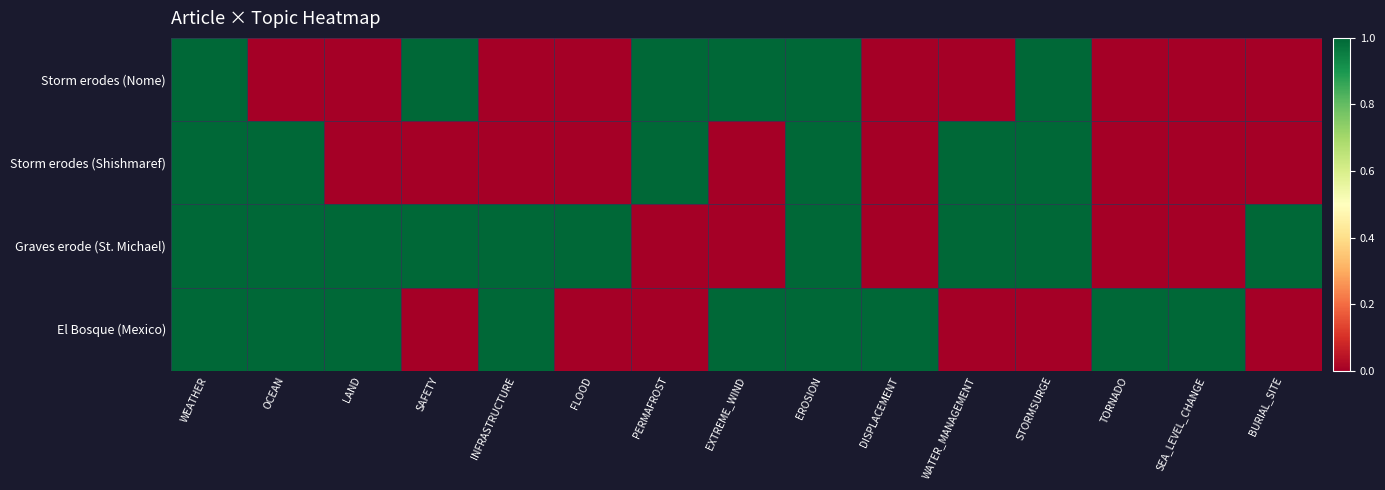

Reading right to left, extract all data points from this chart.

Storm erodes (Nome): BURIAL_SITE=0	SEA_LEVEL_CHANGE=0	TORNADO=0	STORMSURGE=1	WATER_MANAGEMENT=0	DISPLACEMENT=0	EROSION=1	EXTREME_WIND=1	PERMAFROST=1	FLOOD=0	INFRASTRUCTURE=0	SAFETY=1	LAND=0	OCEAN=0	WEATHER=1
Storm erodes (Shishmaref): BURIAL_SITE=0	SEA_LEVEL_CHANGE=0	TORNADO=0	STORMSURGE=1	WATER_MANAGEMENT=1	DISPLACEMENT=0	EROSION=1	EXTREME_WIND=0	PERMAFROST=1	FLOOD=0	INFRASTRUCTURE=0	SAFETY=0	LAND=0	OCEAN=1	WEATHER=1
Graves erode (St. Michael): BURIAL_SITE=1	SEA_LEVEL_CHANGE=0	TORNADO=0	STORMSURGE=1	WATER_MANAGEMENT=1	DISPLACEMENT=0	EROSION=1	EXTREME_WIND=0	PERMAFROST=0	FLOOD=1	INFRASTRUCTURE=1	SAFETY=1	LAND=1	OCEAN=1	WEATHER=1
El Bosque (Mexico): BURIAL_SITE=0	SEA_LEVEL_CHANGE=1	TORNADO=1	STORMSURGE=0	WATER_MANAGEMENT=0	DISPLACEMENT=1	EROSION=1	EXTREME_WIND=1	PERMAFROST=0	FLOOD=0	INFRASTRUCTURE=1	SAFETY=0	LAND=1	OCEAN=1	WEATHER=1